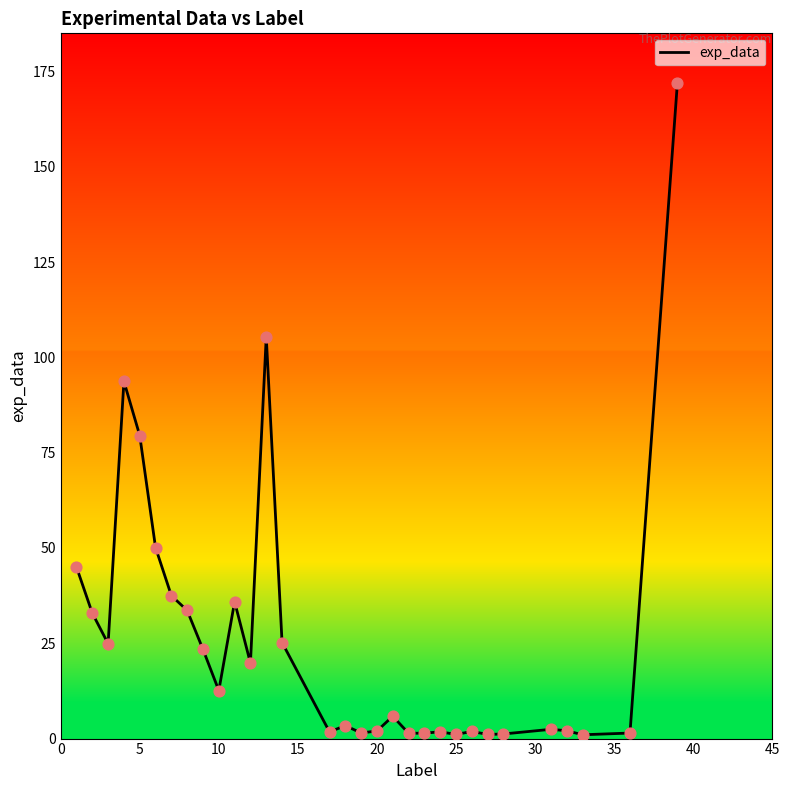

What is the difference between the maximum and minimum values?

171.1